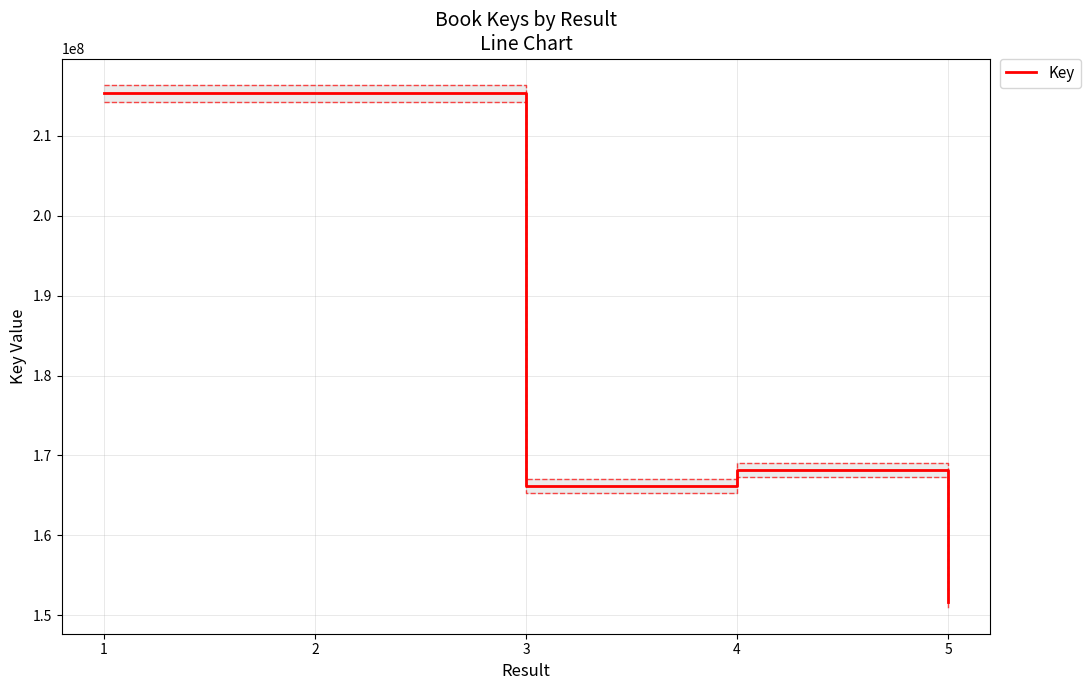

Where does the data first go above 168188820?

1